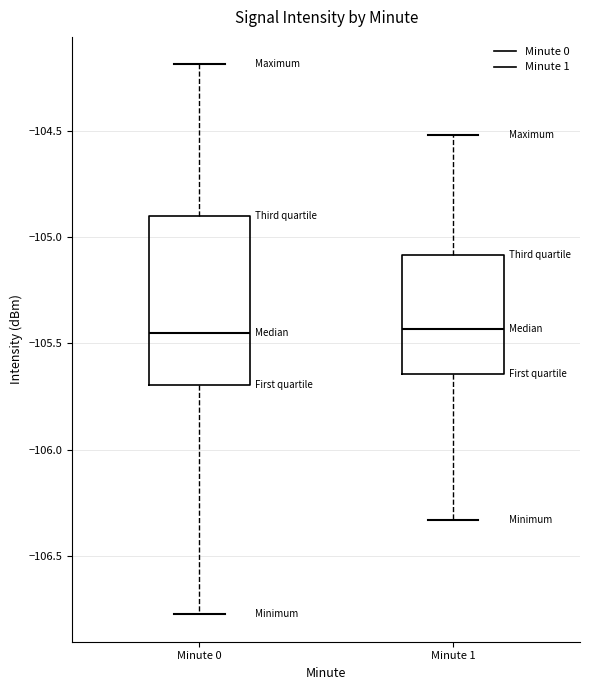

Reading left to right, read every box against the y-axis: the position of its median line, the range the box covers, and the ends of its whiskers. The values are not printed on the chart, so give them approximately, as read against the axis.

Minute 0: median -105.45, box -105.70 to -104.90, whiskers -106.75 to -104.20
Minute 1: median -105.45, box -105.65 to -105.10, whiskers -106.35 to -104.50